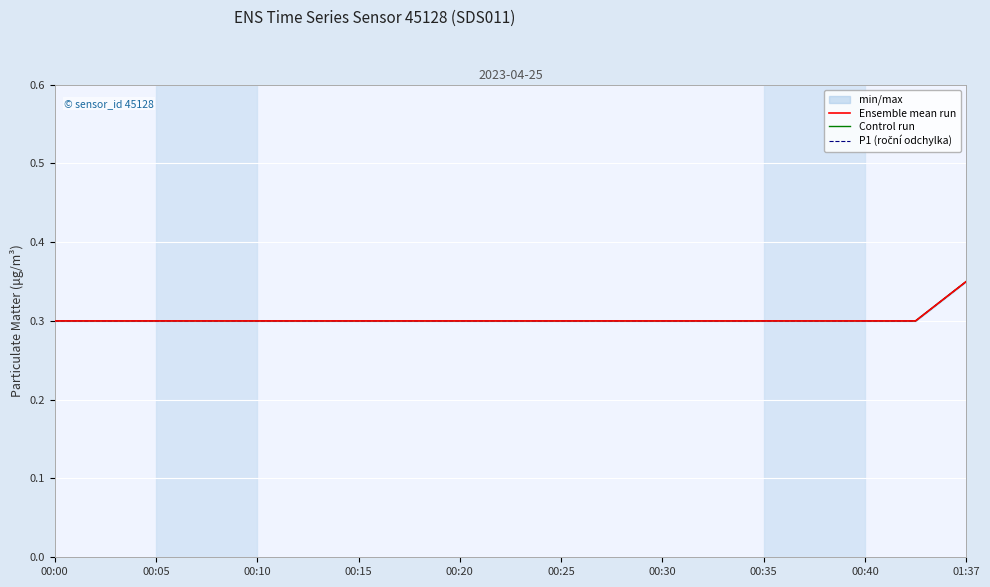

What value does the P1 (roční odchylka) series have at 00:05?

0.3